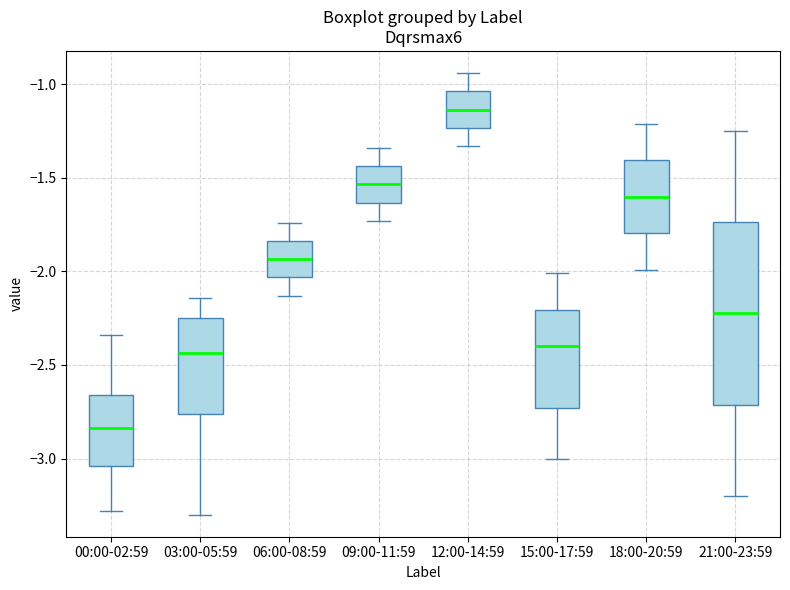

Reading left to right, read every box against the y-axis: the position of its median line, the range the box covers, and the ends of its whiskers. The values are not printed on the chart, so give them approximately, as read against the axis.

00:00-02:59: median -2.85, box -3.05 to -2.65, whiskers -3.30 to -2.35
03:00-05:59: median -2.45, box -2.75 to -2.25, whiskers -3.30 to -2.15
06:00-08:59: median -1.95, box -2.05 to -1.85, whiskers -2.15 to -1.75
09:00-11:59: median -1.55, box -1.65 to -1.45, whiskers -1.75 to -1.35
12:00-14:59: median -1.15, box -1.25 to -1.05, whiskers -1.35 to -0.95
15:00-17:59: median -2.40, box -2.75 to -2.20, whiskers -3.00 to -2.00
18:00-20:59: median -1.60, box -1.80 to -1.40, whiskers -2.00 to -1.20
21:00-23:59: median -2.20, box -2.70 to -1.75, whiskers -3.20 to -1.25